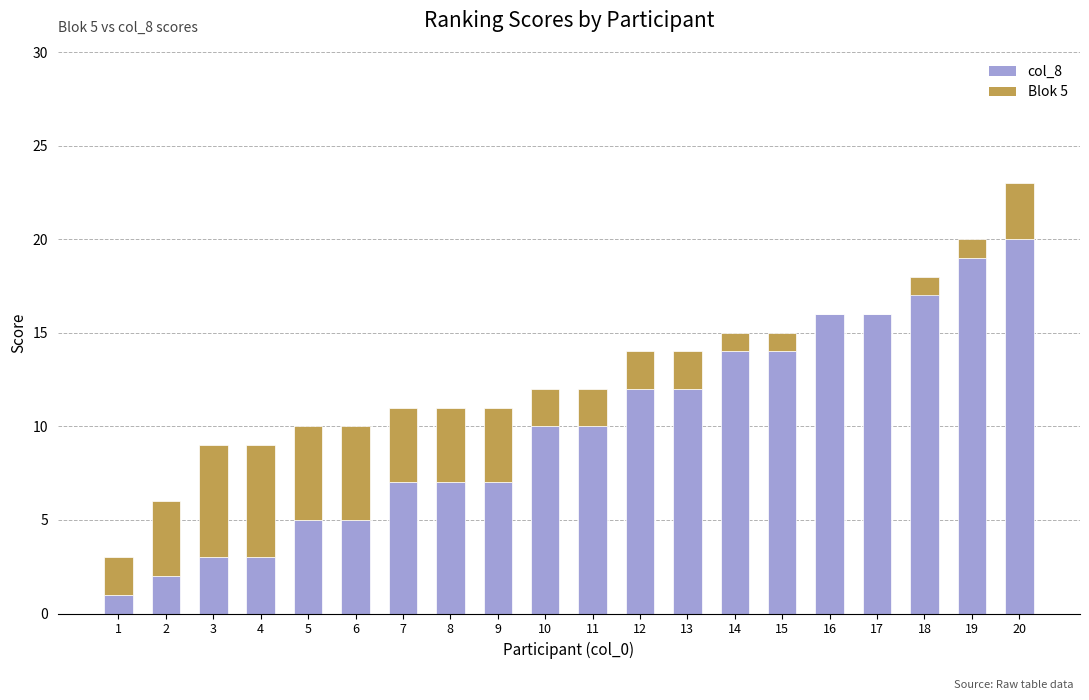

What is the spread (max minus min) of values at 2?

2